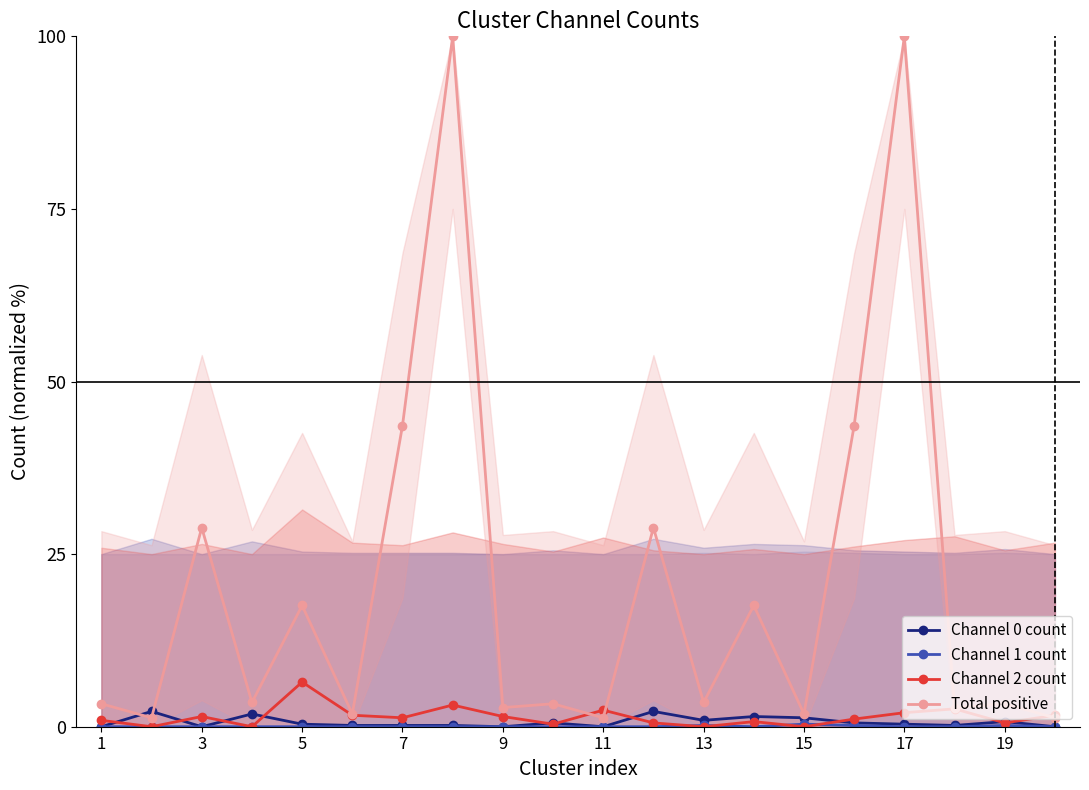

What is the difference between the maximum and minimum values in the Total positive series?

98.7